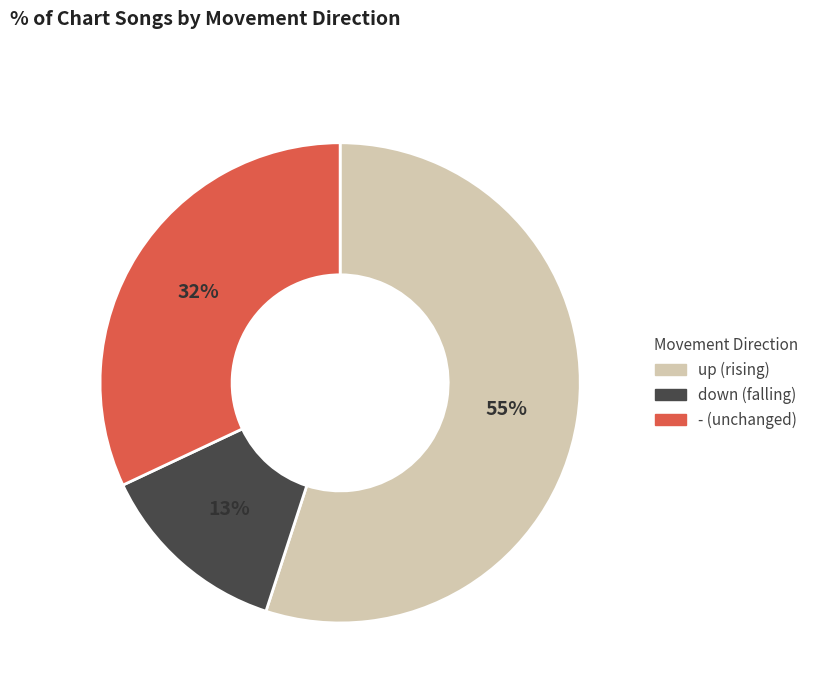

Which slice is the largest?

up